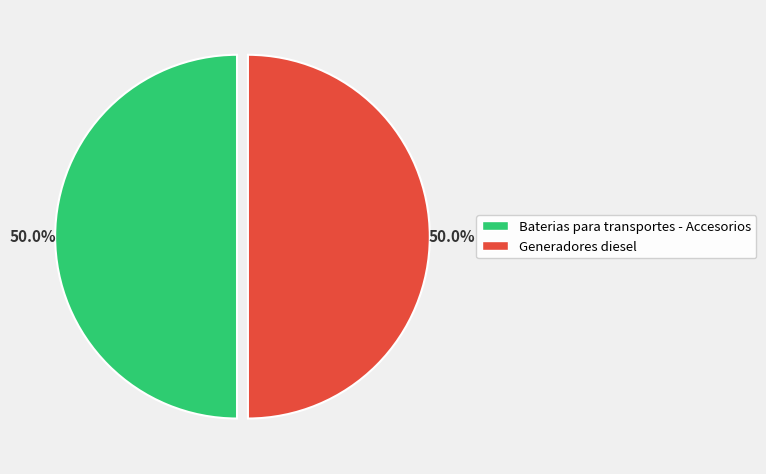

Approximately how many times larger is the value at Generadores diesel compared to Baterias para transportes - Accesorios?

1.0